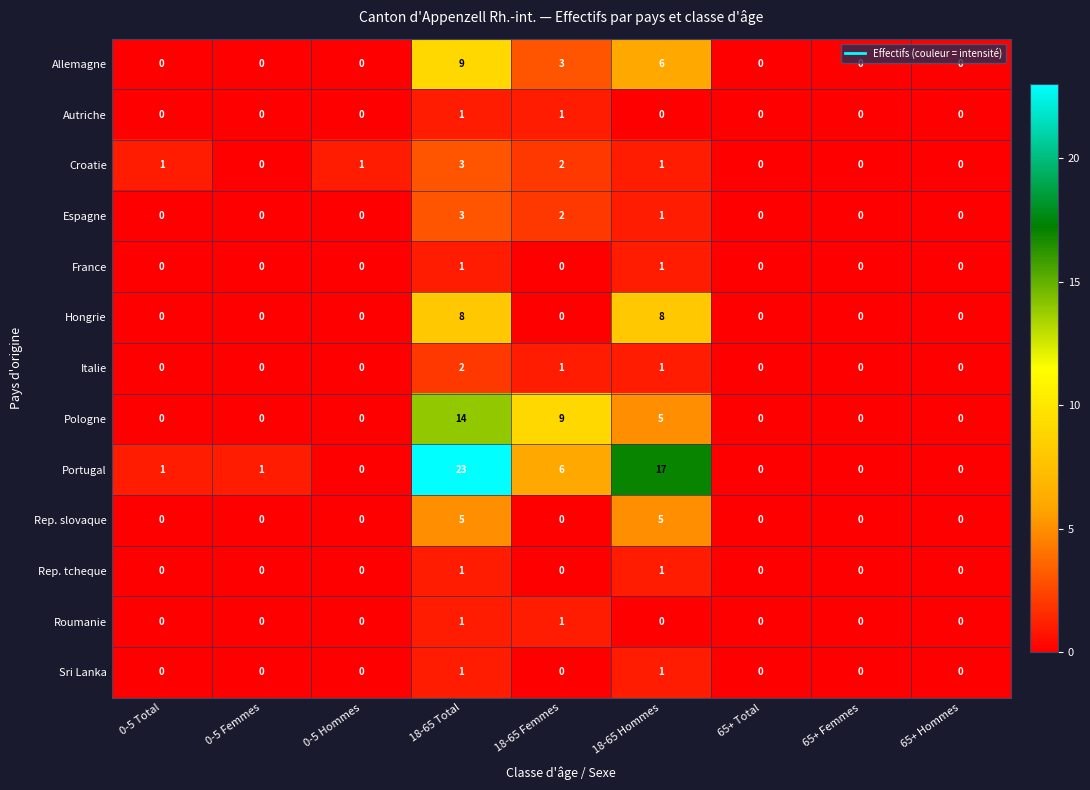

Count the Allemagne values in the range 0 to 3.

7